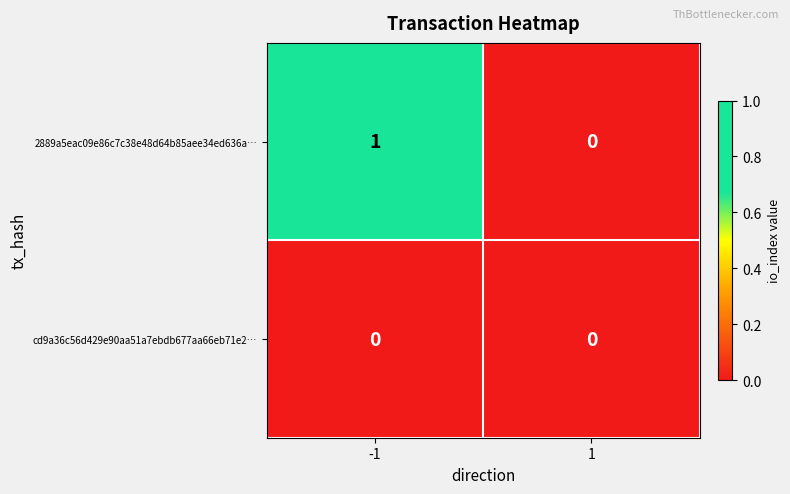

Reading left to right, transcribe all the data shown in this chart.

2889a5eac09e86c7c38e48d64b85aee34ed636a…: 1	0
cd9a36c56d429e90aa51a7ebdb677aa66eb71e2…: 0	0